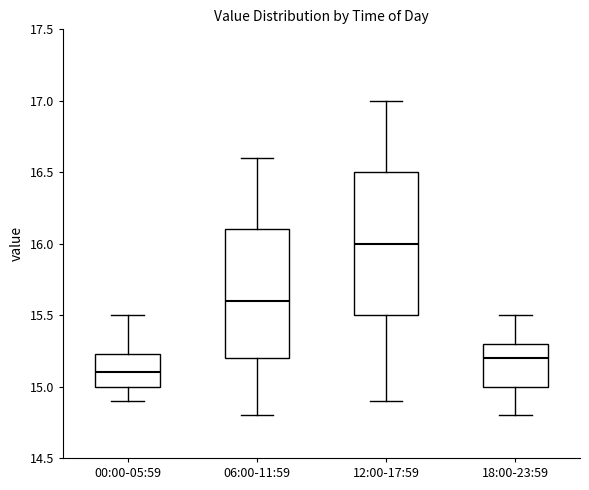

Reading left to right, transcribe this box plot: for each box, give where its median line is, the range the box spans, and where its two whiskers end, as read against the y-axis. The values are not printed on the chart, so give them approximately, as read against the axis.

00:00-05:59: median 15.10, box 15.00 to 15.25, whiskers 14.90 to 15.50
06:00-11:59: median 15.60, box 15.20 to 16.10, whiskers 14.80 to 16.60
12:00-17:59: median 16.00, box 15.50 to 16.50, whiskers 14.90 to 17.00
18:00-23:59: median 15.20, box 15.00 to 15.30, whiskers 14.80 to 15.50